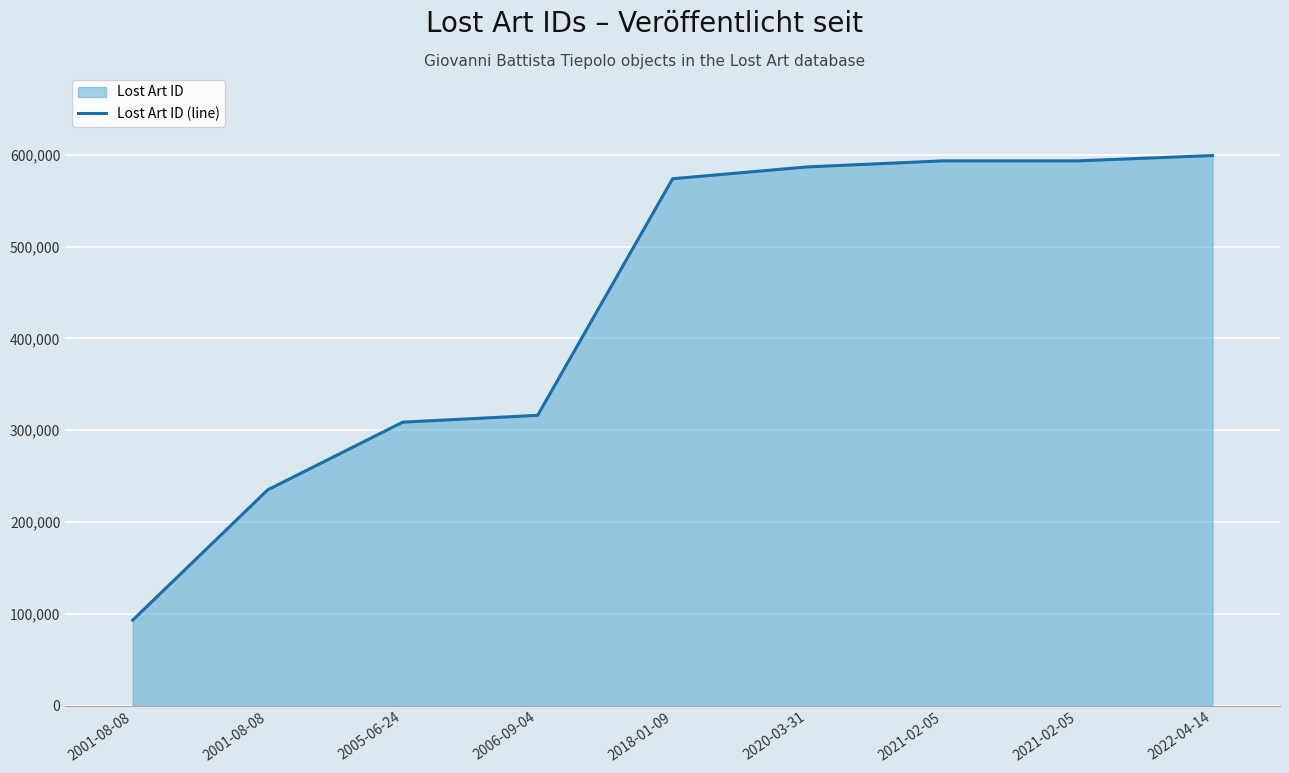

Does the chart display data point markers on the line(s)?

No